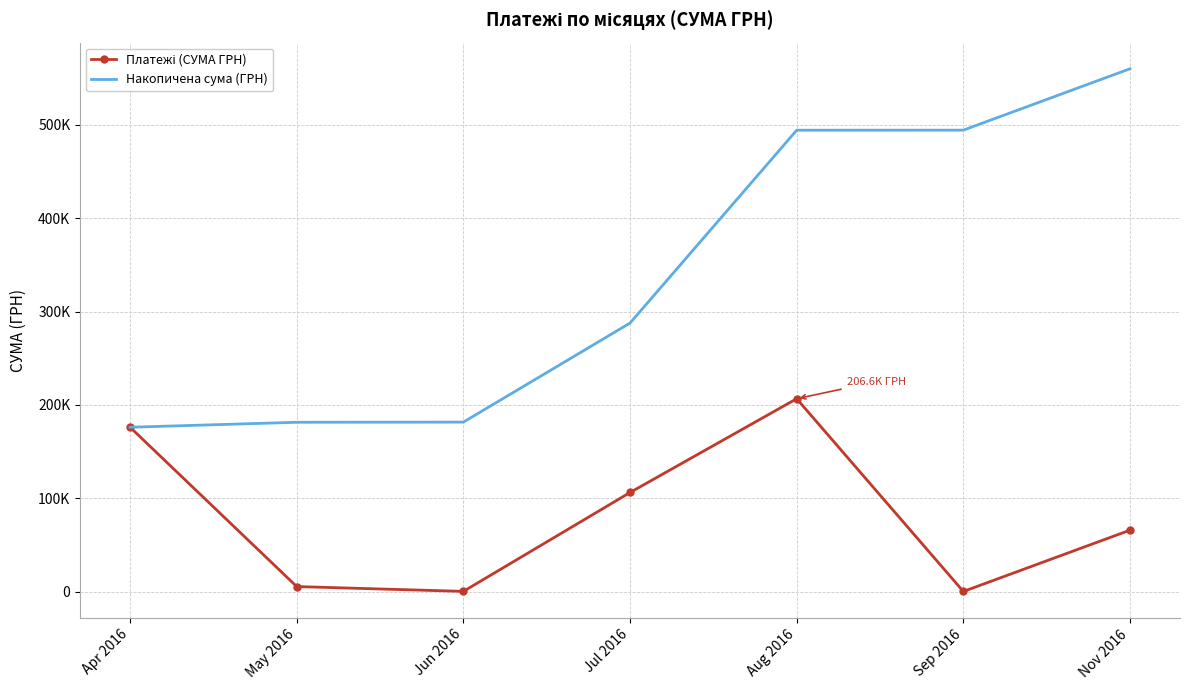

The value of Платежі (СУМА ГРН) at Jun 2016 is 176.0. True or false?

True